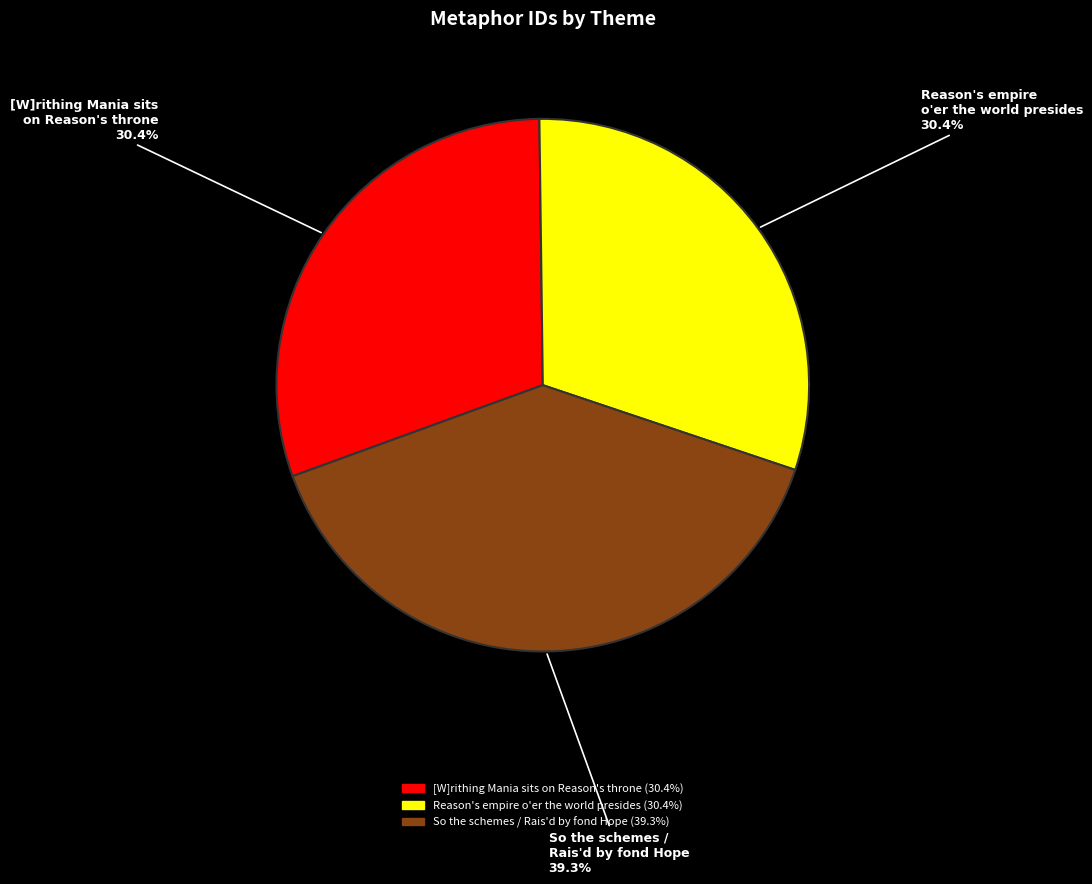

How many slices are in this pie chart?

3